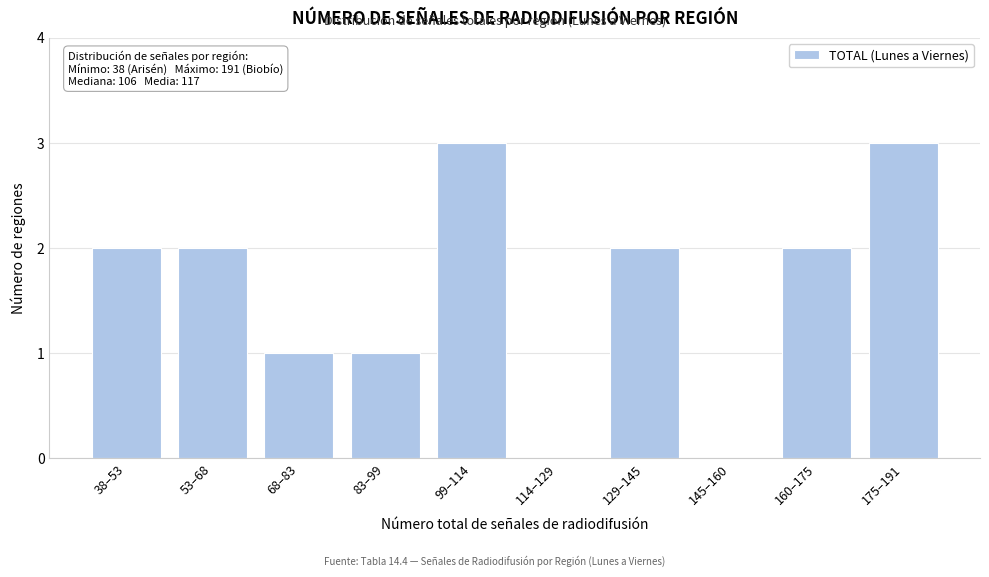

Reading left to right, list all the values displayed in this chart.

38–53=2	53–68=2	68–83=1	83–99=1	99–114=3	114–129=0	129–145=2	145–160=0	160–175=2	175–191=3